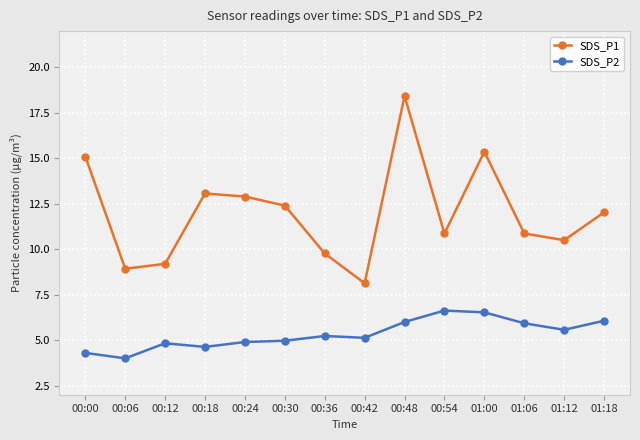

How many lines are shown in the chart?

2